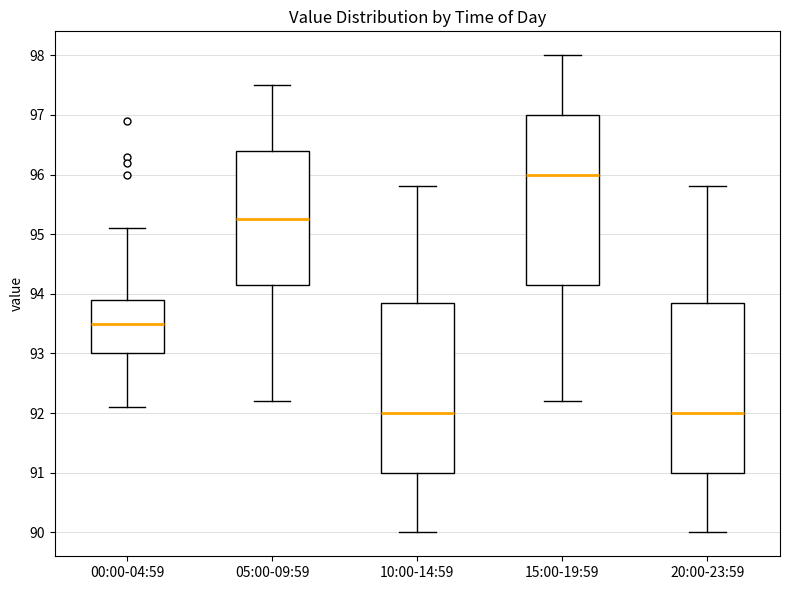

Reading left to right, read every box against the y-axis: the position of its median line, the range the box covers, and the ends of its whiskers. The values are not printed on the chart, so give them approximately, as read against the axis.

00:00-04:59: median 93.5, box 93.0 to 93.9, whiskers 92.1 to 95.1
05:00-09:59: median 95.3, box 94.2 to 96.4, whiskers 92.2 to 97.5
10:00-14:59: median 92.0, box 91.0 to 93.9, whiskers 90.0 to 95.8
15:00-19:59: median 96.0, box 94.2 to 97.0, whiskers 92.2 to 98.0
20:00-23:59: median 92.0, box 91.0 to 93.9, whiskers 90.0 to 95.8